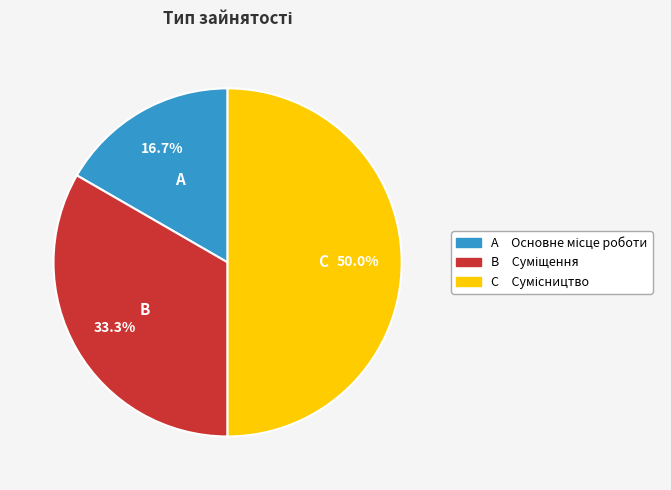

How many slices are in this pie chart?

3